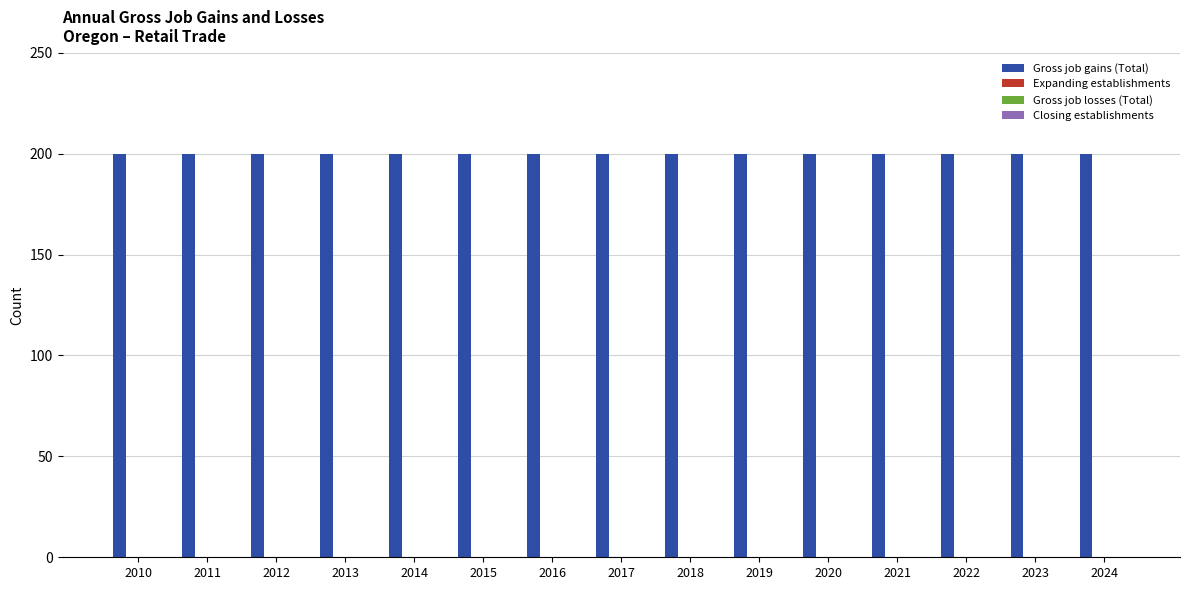

Does the chart contain stacked bars?

No